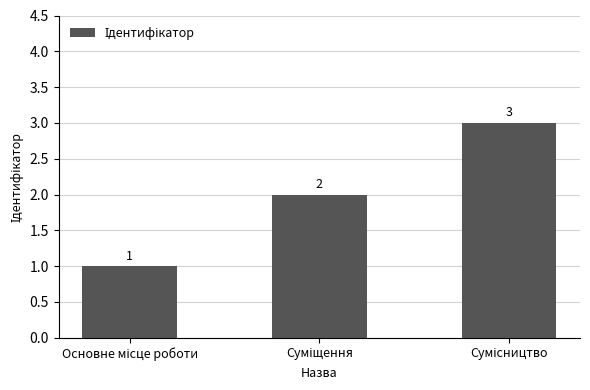

How many bars are there in total?

3